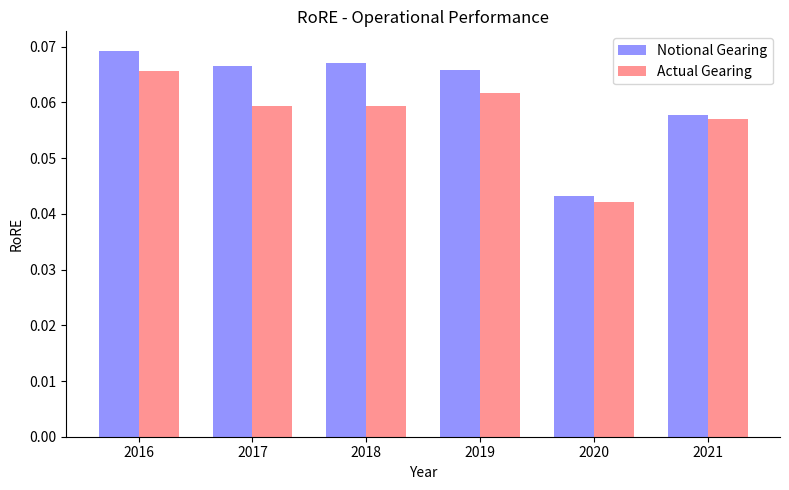

Which series changed the most between 2019 and 2020?

Notional Gearing